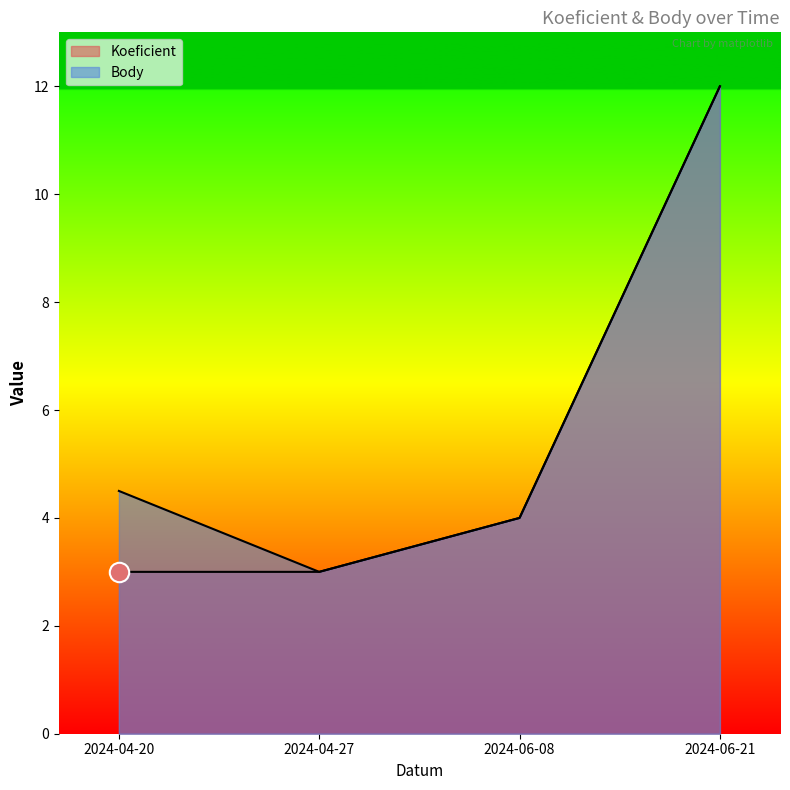

True or false: Body and Koeficient cross at least once.

False